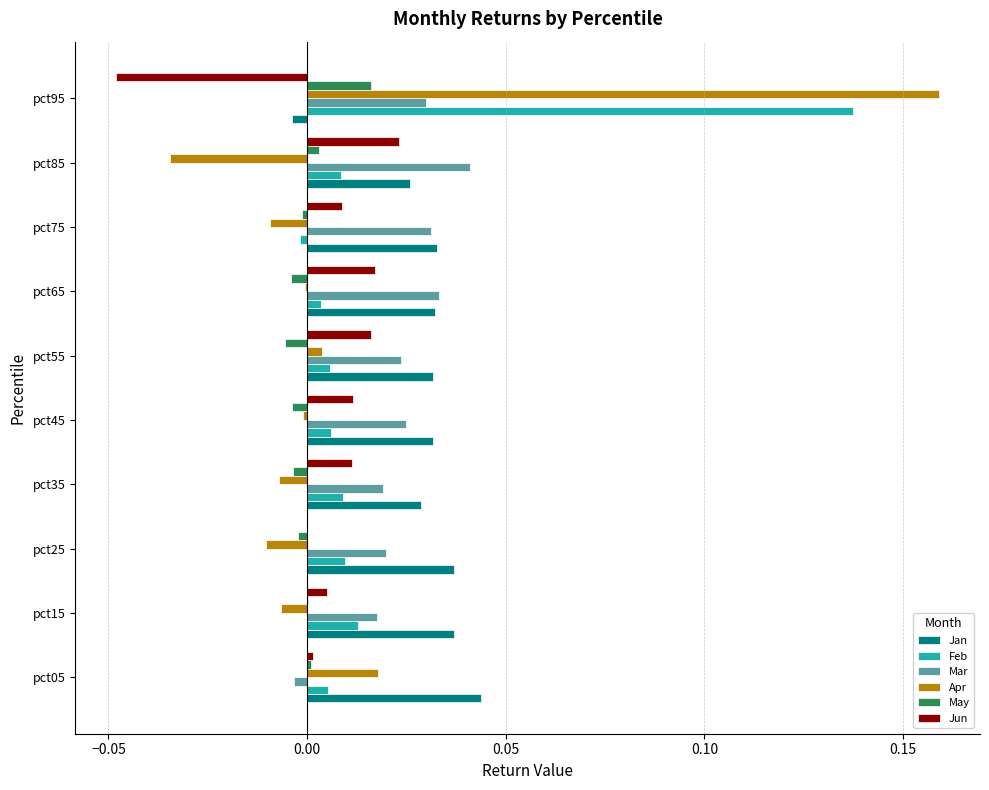

Is the value of Feb at pct55 greater than the value of Mar at pct85?

No